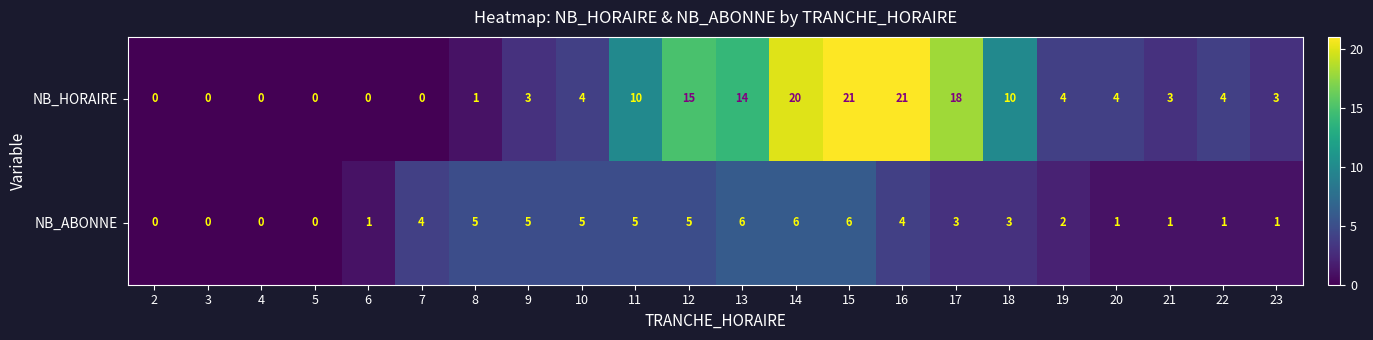

The value of NB_ABONNE at 22 is 0. True or false?

False